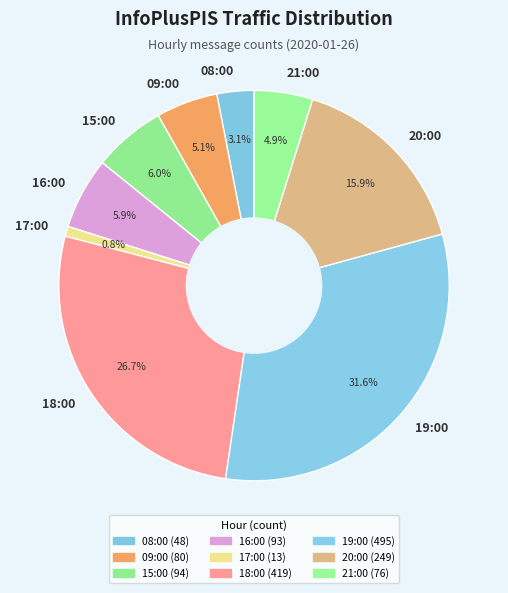

True or false: 20:00 accounts for 21% of the total.

False